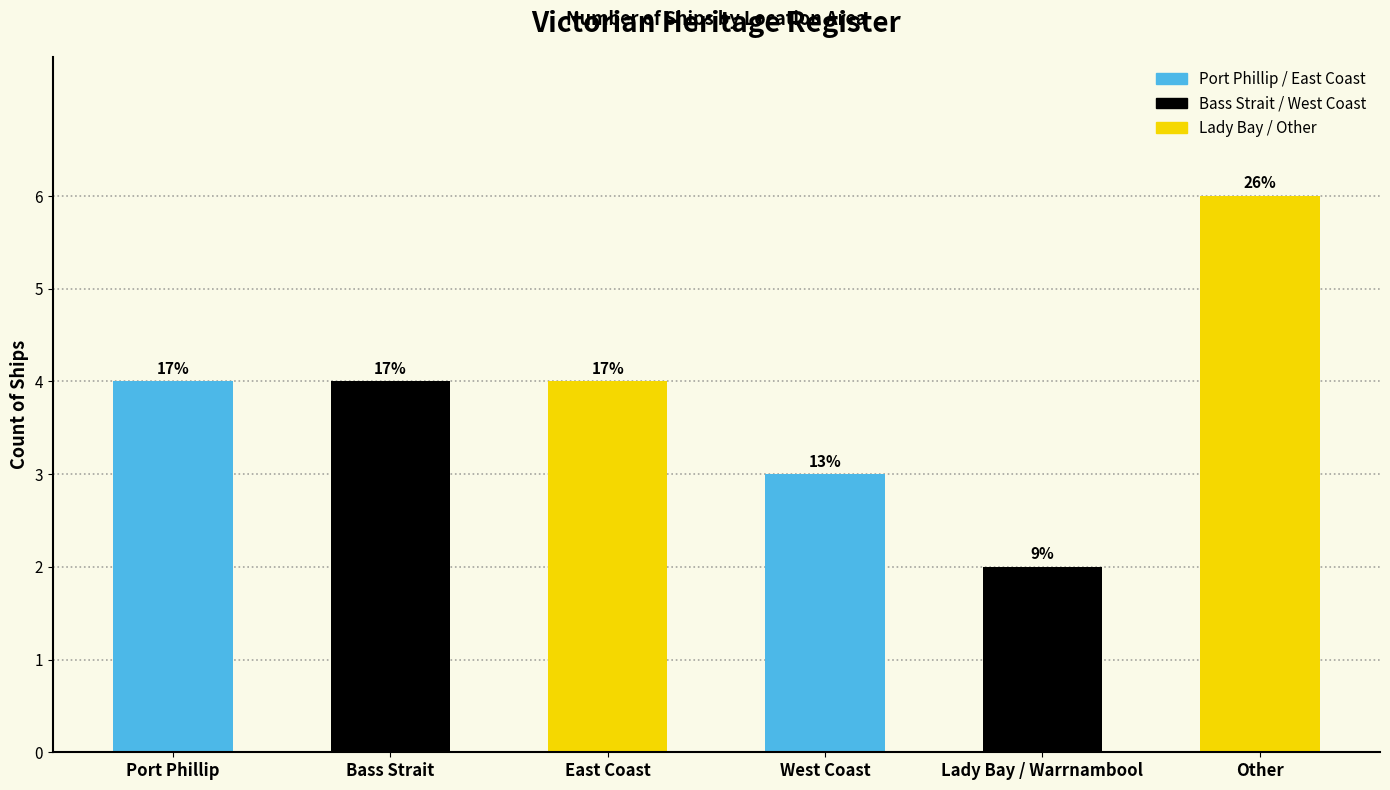

What is the label of the 1st bar from the right?

Other